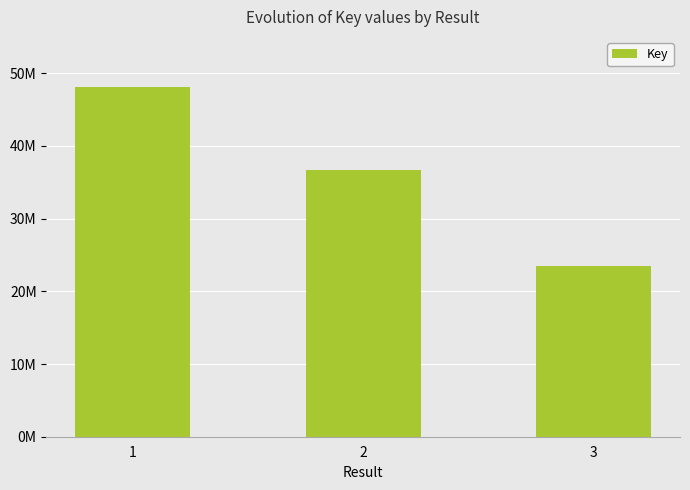

Approximately how many times larger is the value at 2 compared to 1?

0.8